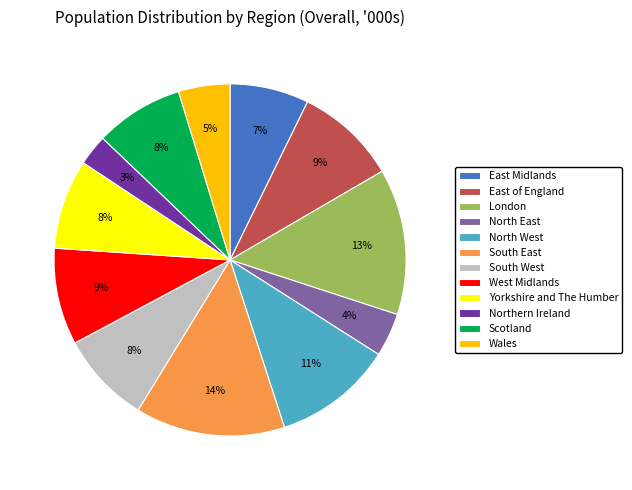

Is the sum of East of England and South East greater than half?

No